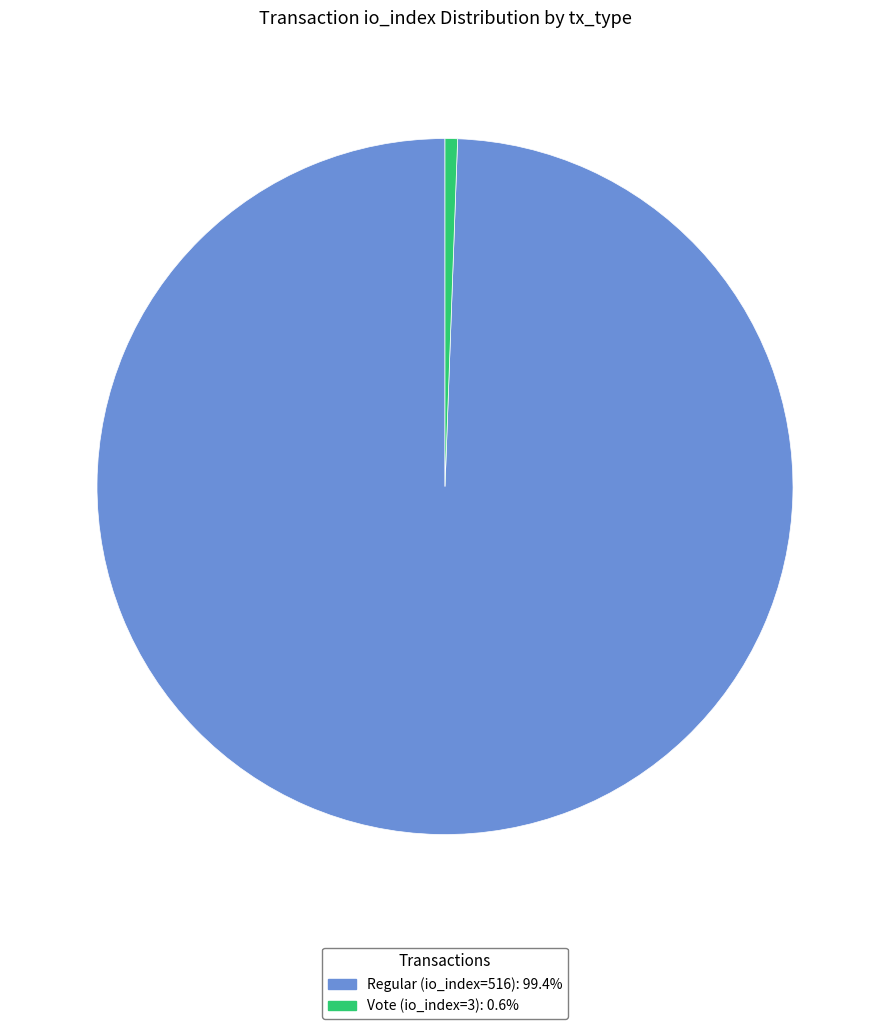

How many segments does this pie chart have?

2